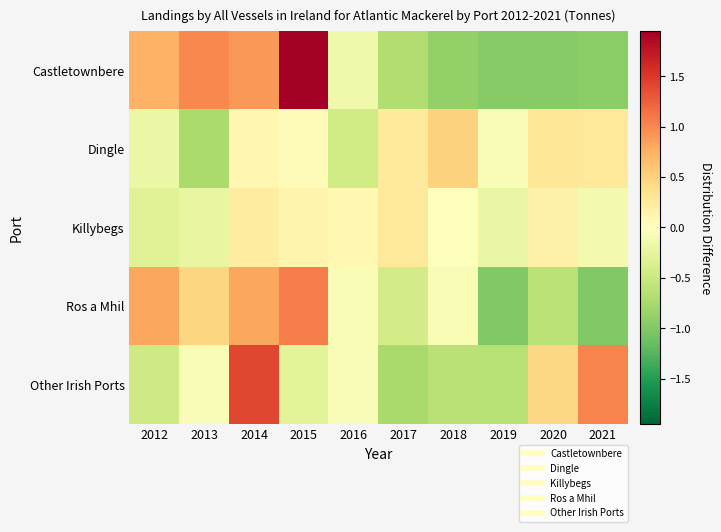

What is the difference between the highest and lowest values at 2013?

1.7